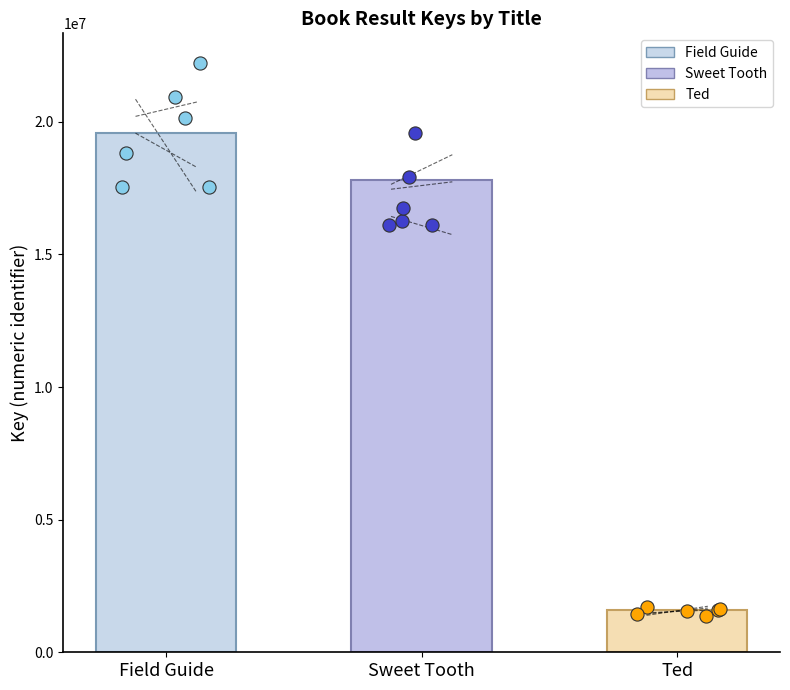

What is the change in value from Field Guide to Sweet Tooth?

-1778654